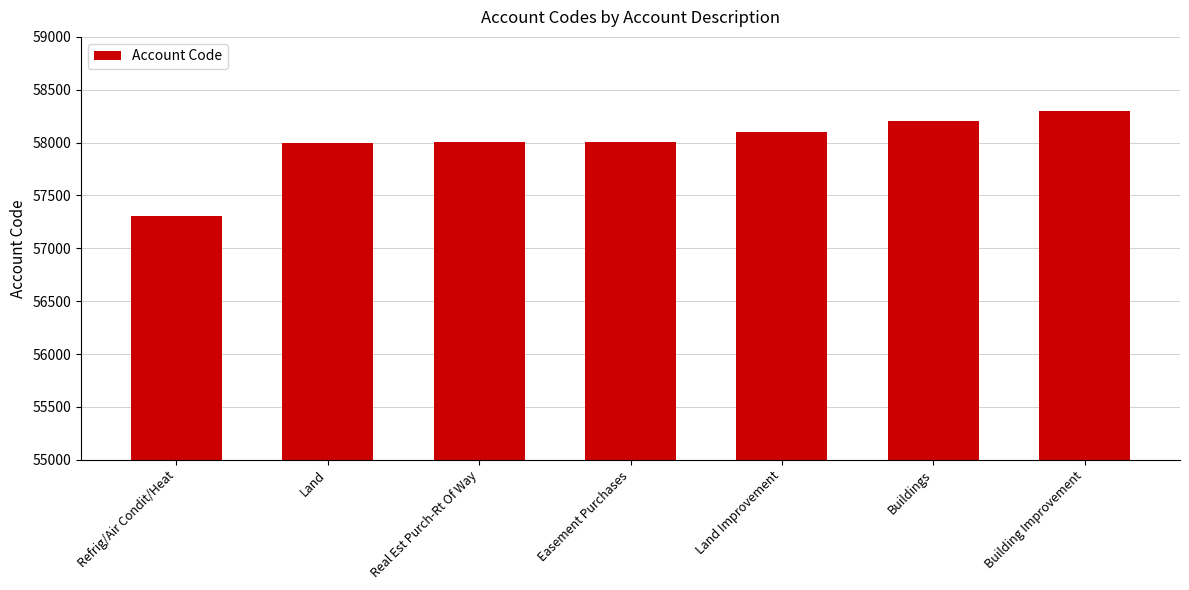

What is the sum of all values?

405916